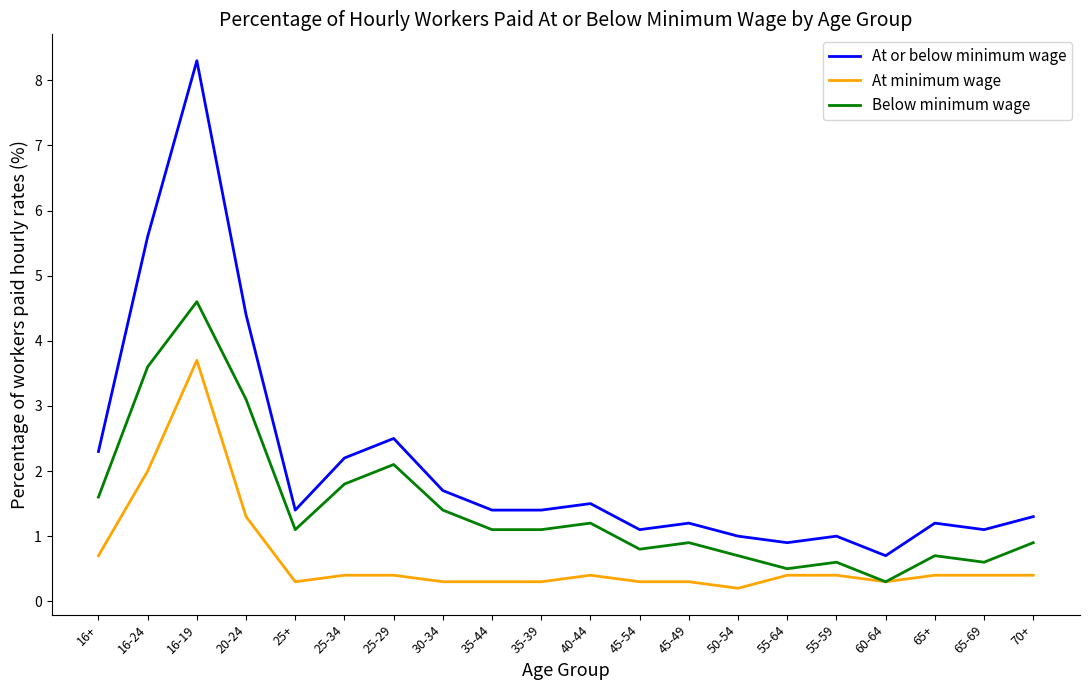

Which series has the widest spread of values?

At or below minimum wage